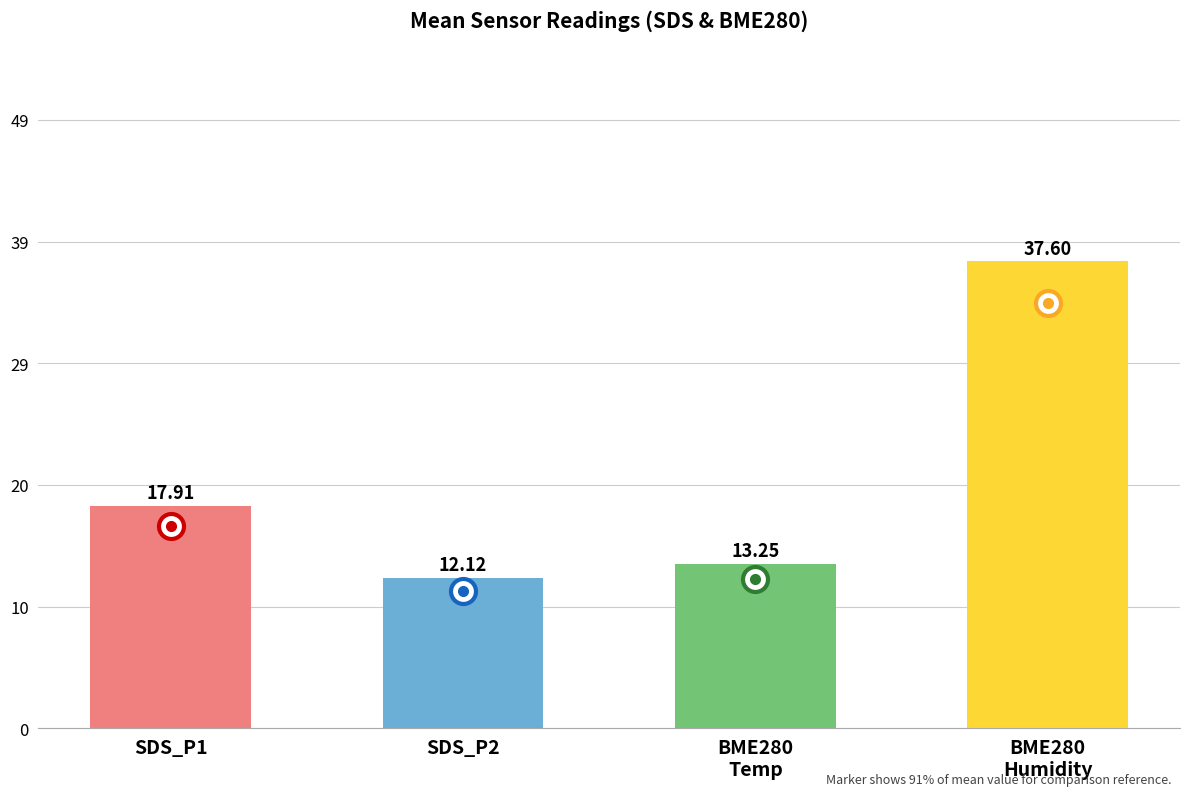

What is the change in value from SDS_P1 to SDS_P2?

-5.8